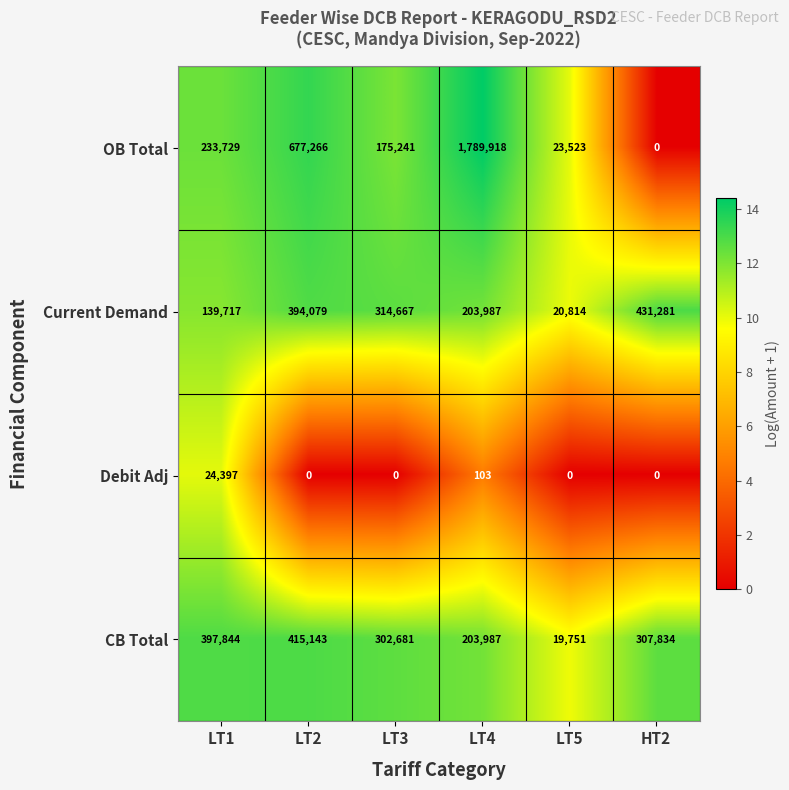

What is the sum of all Current Demand values?

1504545